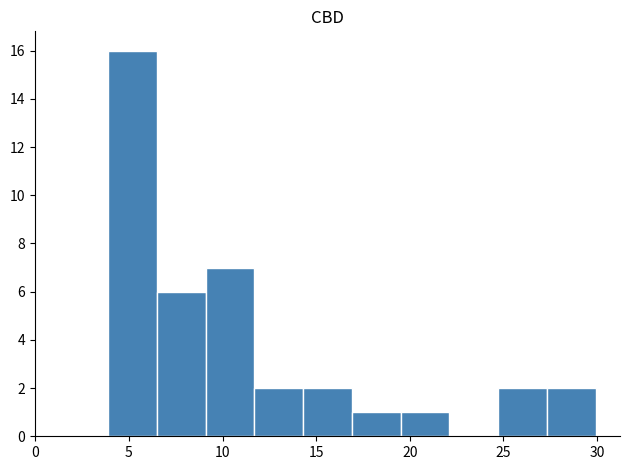

Over which range of the x-axis is the bar tallest?

4.0 to 6.5